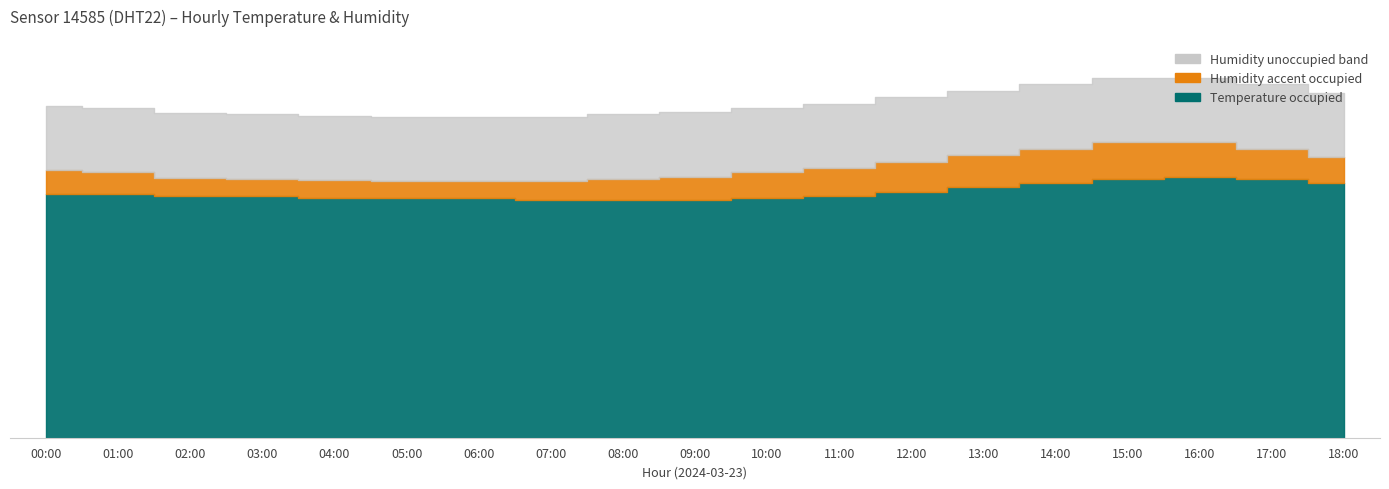

What is the minimum value for humidity?

80.3